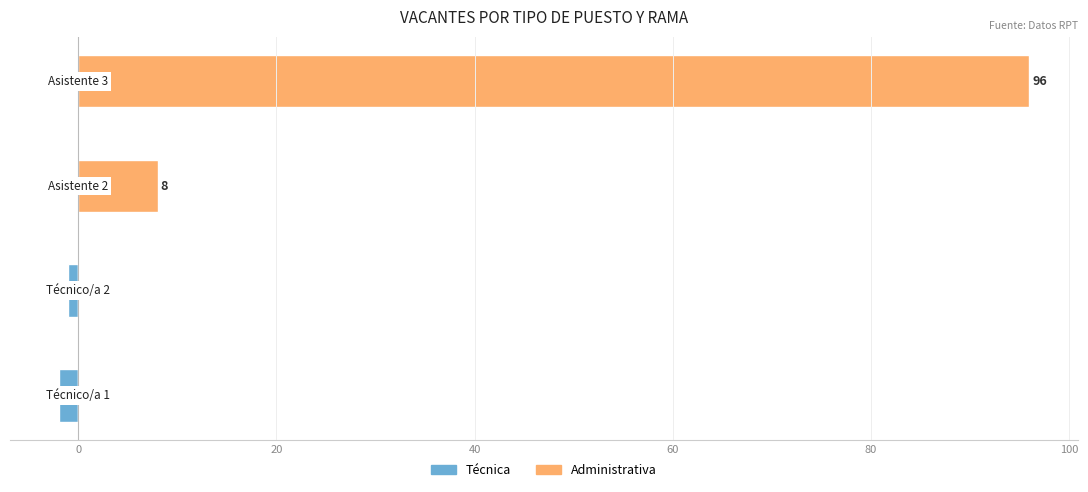

Reading right to left, transcribe all the data shown in this chart.

Técnica: 40=0	20=0	0=-1	20=-2
Administrativa: 40=96	20=8	0=0	20=0